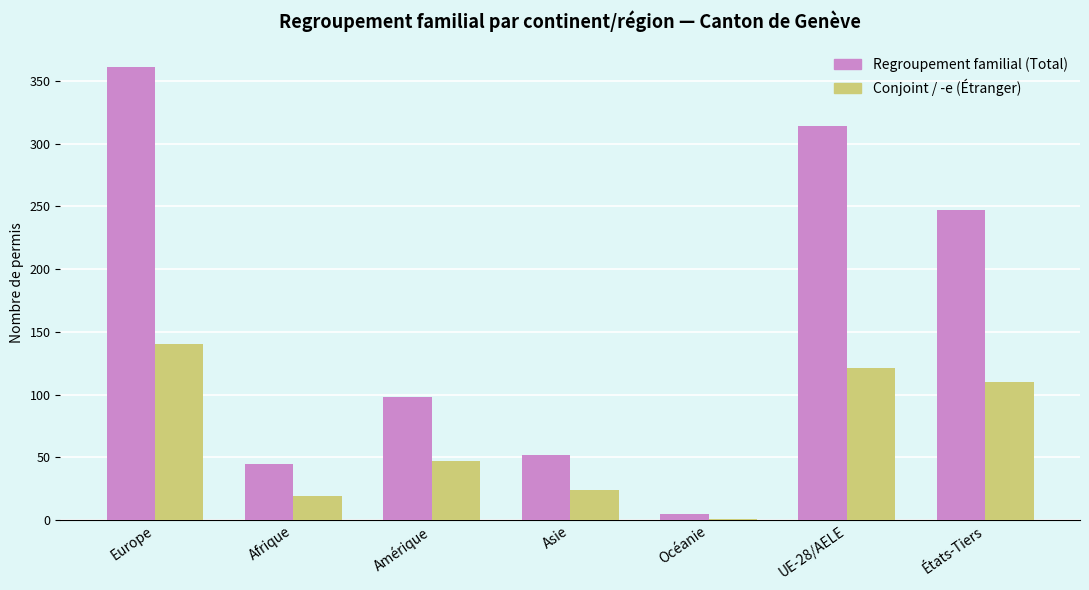

Is the value of Regroupement familial (Total) at UE-28/AELE greater than the value of Conjoint / -e (Étranger) at Amérique?

Yes